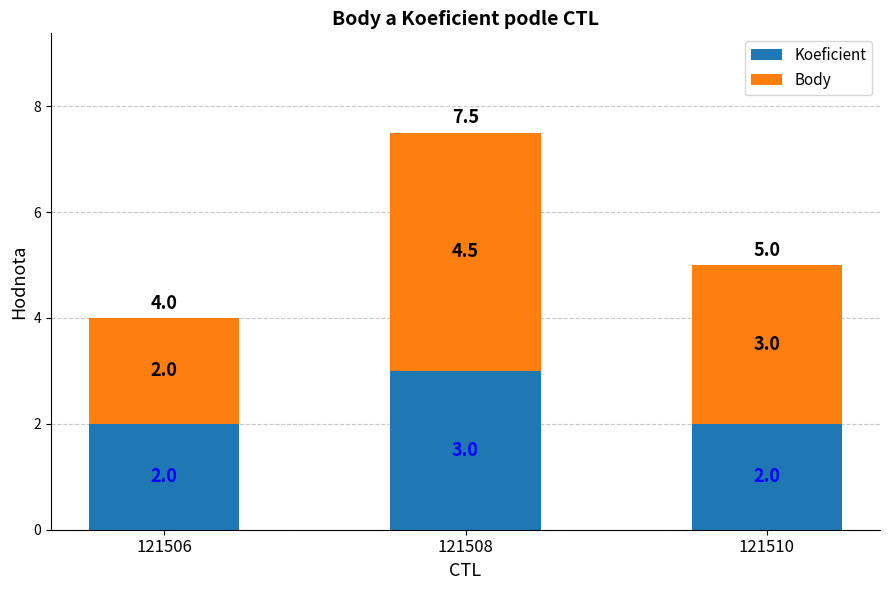

At which category is the sum across all series the highest?

121508